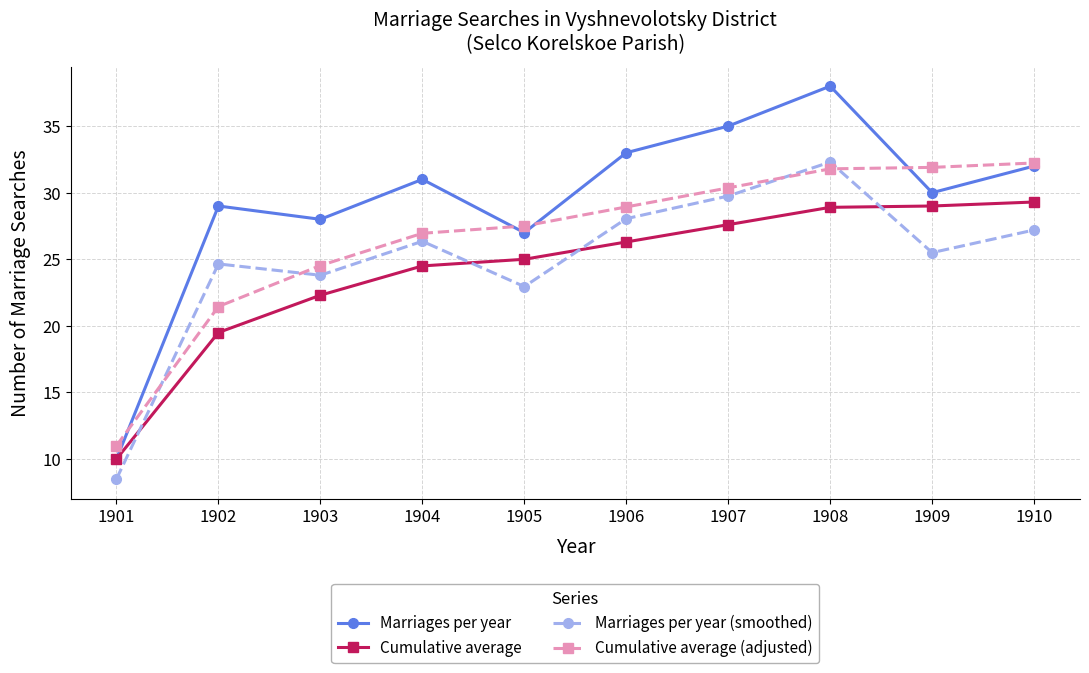

How many data points in Cumulative average are above 26?

5